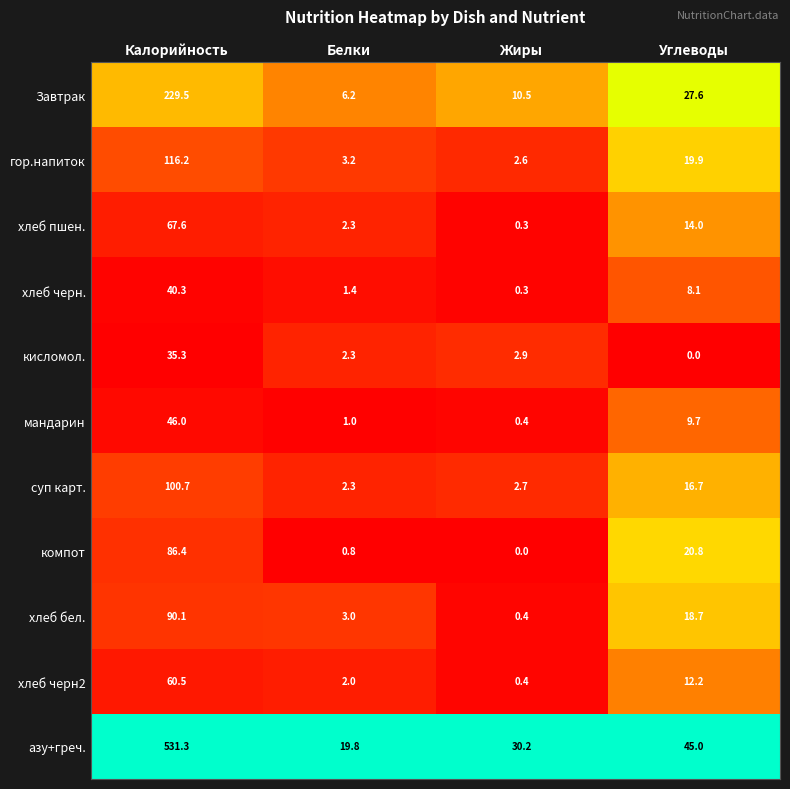

True or false: азу+греч. has a value of 12.6 at Белки.

False